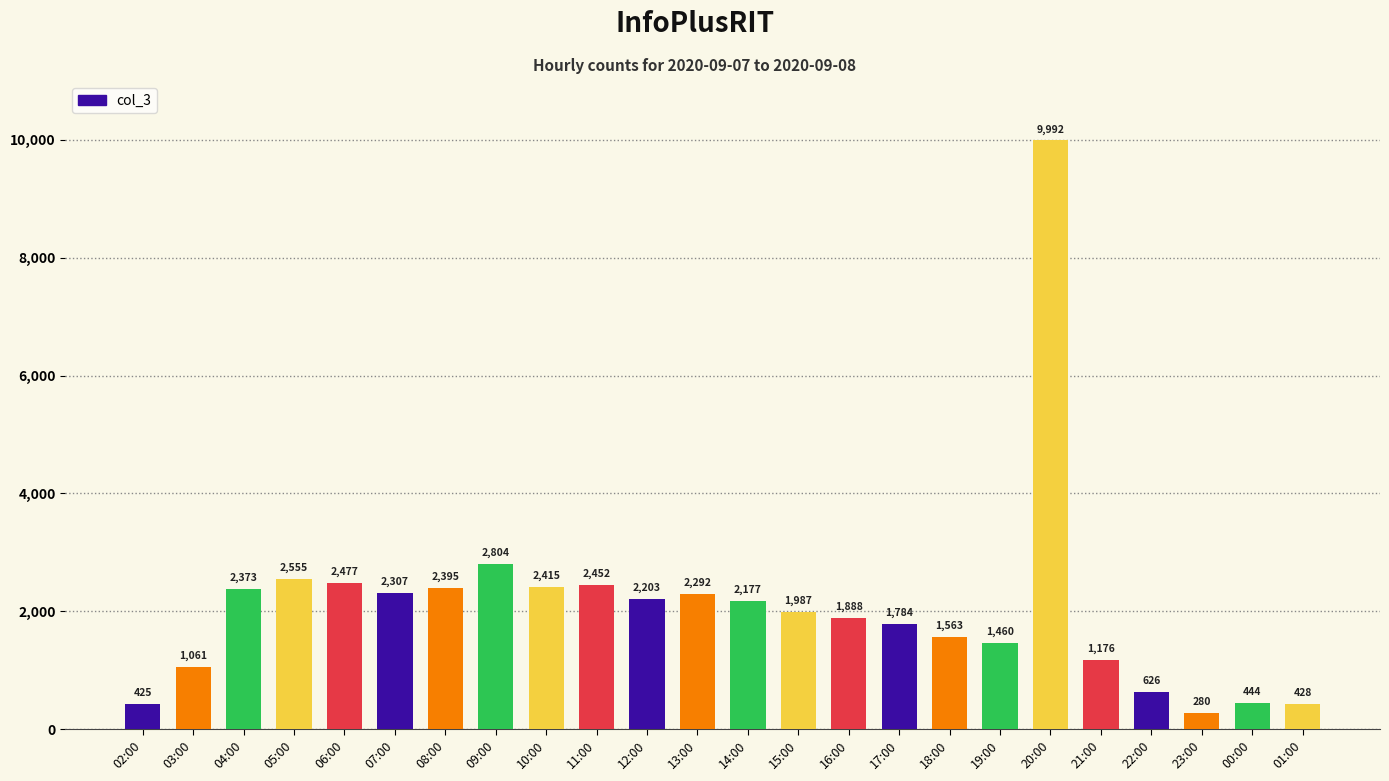

What is the maximum value shown in the chart?

9992